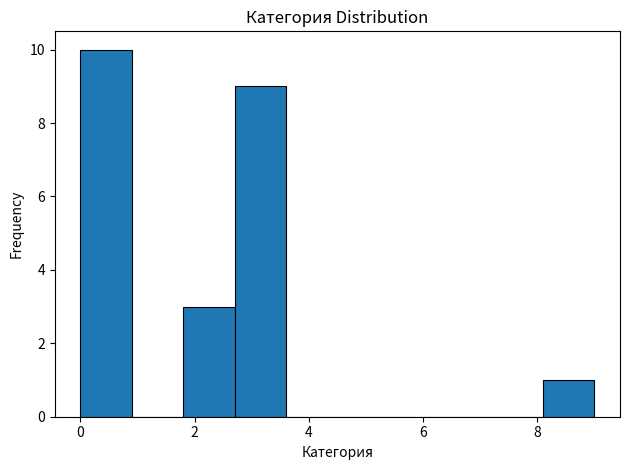

Over which range of the x-axis is the bar tallest?

0.0 to 0.9